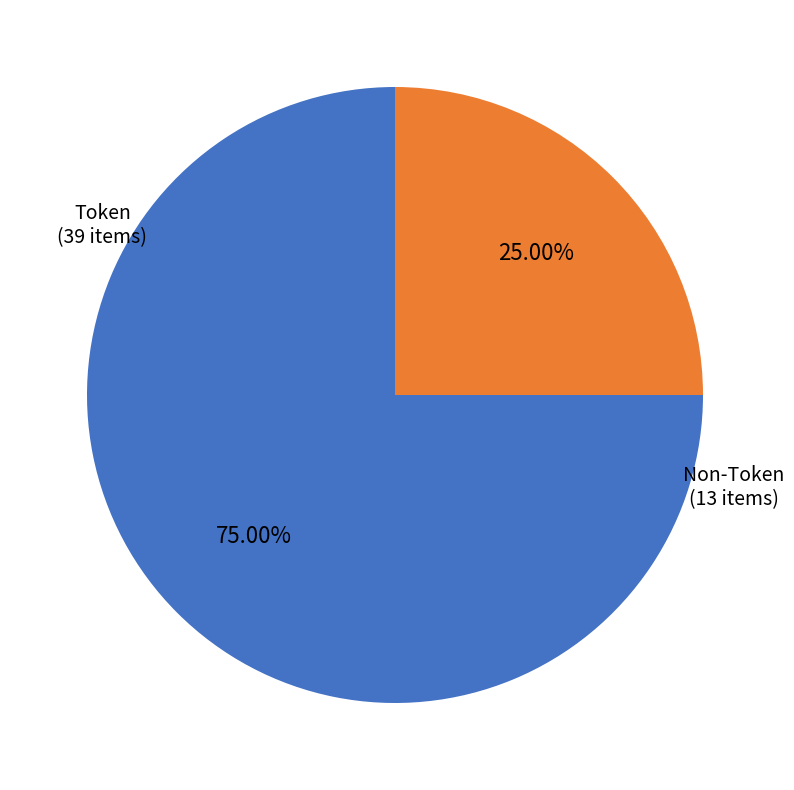

Does any single category account for the majority?

Yes